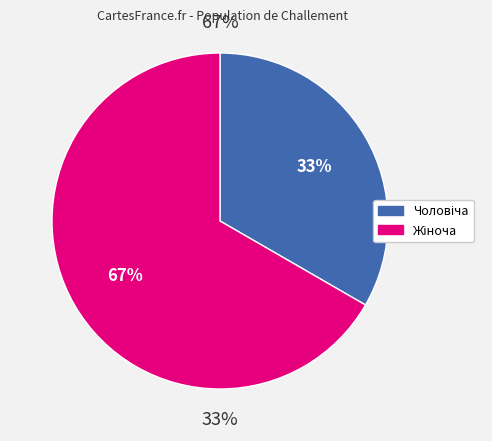

To the nearest percent, what portion does Жіноча represent?

67%